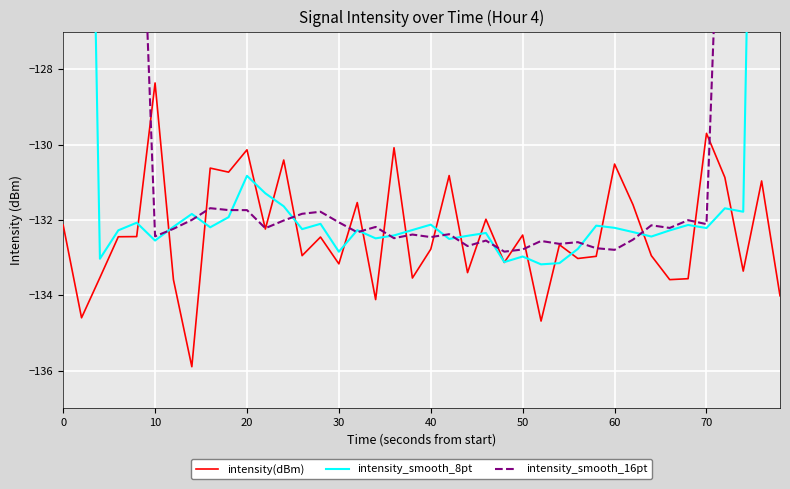

What is the highest value of the intensity(dBm) series?

-128.4